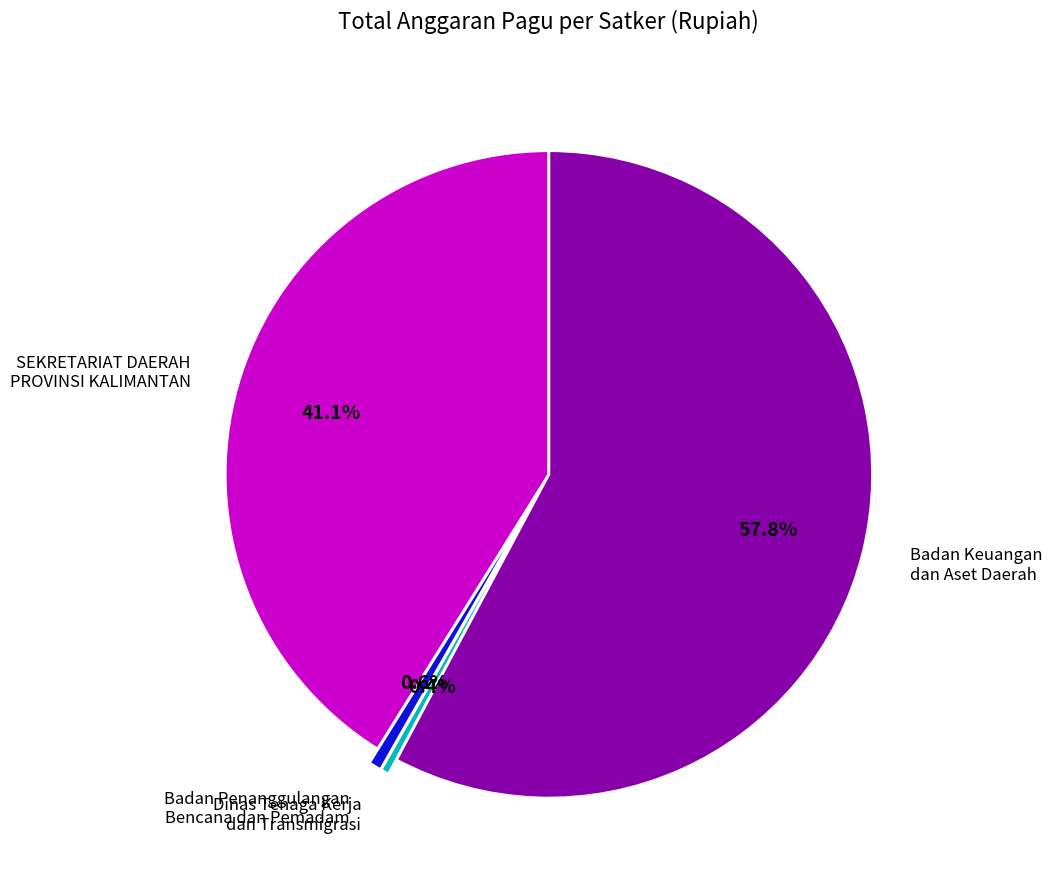

Between Badan Penanggulangan Bencana dan Pemadam and SEKRETARIAT DAERAH PROVINSI KALIMANTAN, which is larger?

SEKRETARIAT DAERAH PROVINSI KALIMANTAN